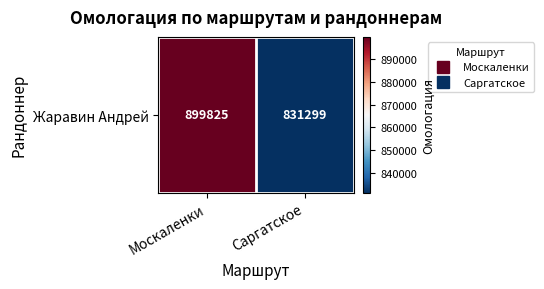

Reading left to right, transcribe all the data shown in this chart.

Москаленки=899825	Саргатское=831299